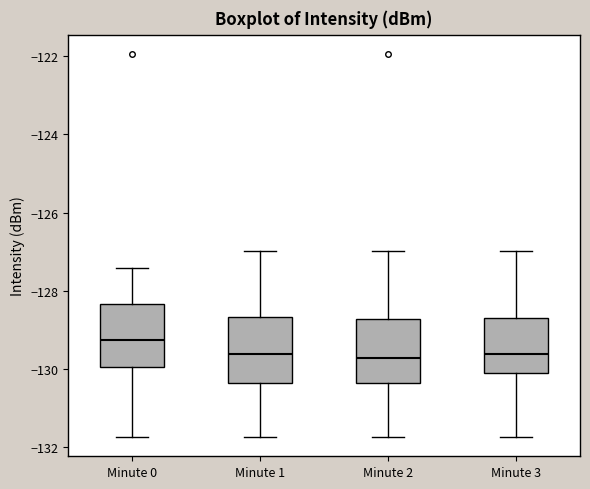

Reading left to right, transcribe this box plot: for each box, give where its median line is, the range the box spans, and where its two whiskers end, as read against the y-axis. The values are not printed on the chart, so give them approximately, as read against the axis.

Minute 0: median -129.2, box -130.0 to -128.4, whiskers -131.8 to -127.4
Minute 1: median -129.6, box -130.4 to -128.6, whiskers -131.8 to -127.0
Minute 2: median -129.8, box -130.4 to -128.8, whiskers -131.8 to -127.0
Minute 3: median -129.6, box -130.2 to -128.6, whiskers -131.8 to -127.0